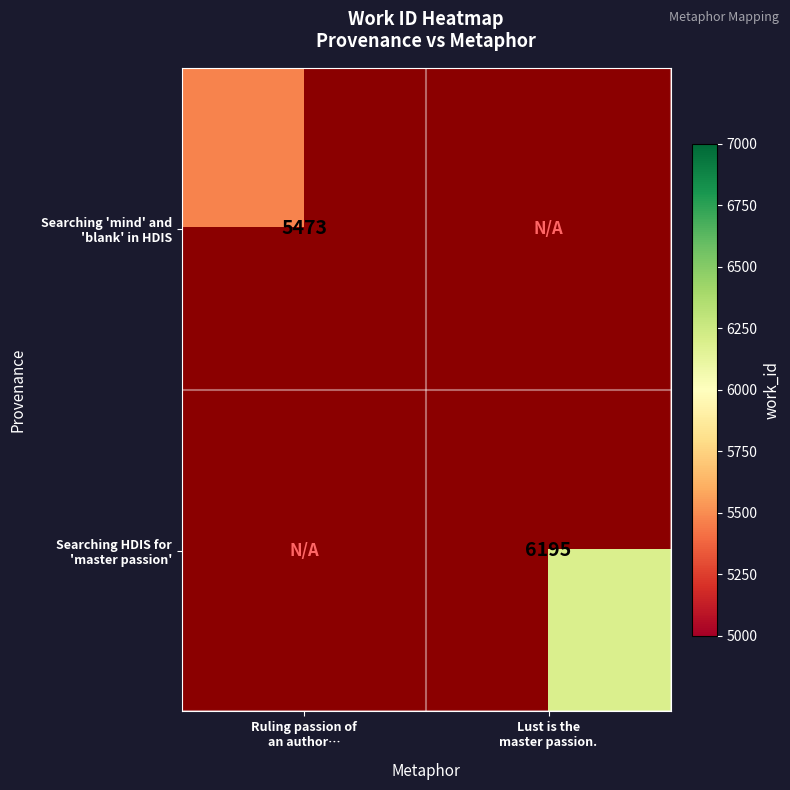

How many values in Searching HDIS for 'master passion' are above zero?

1